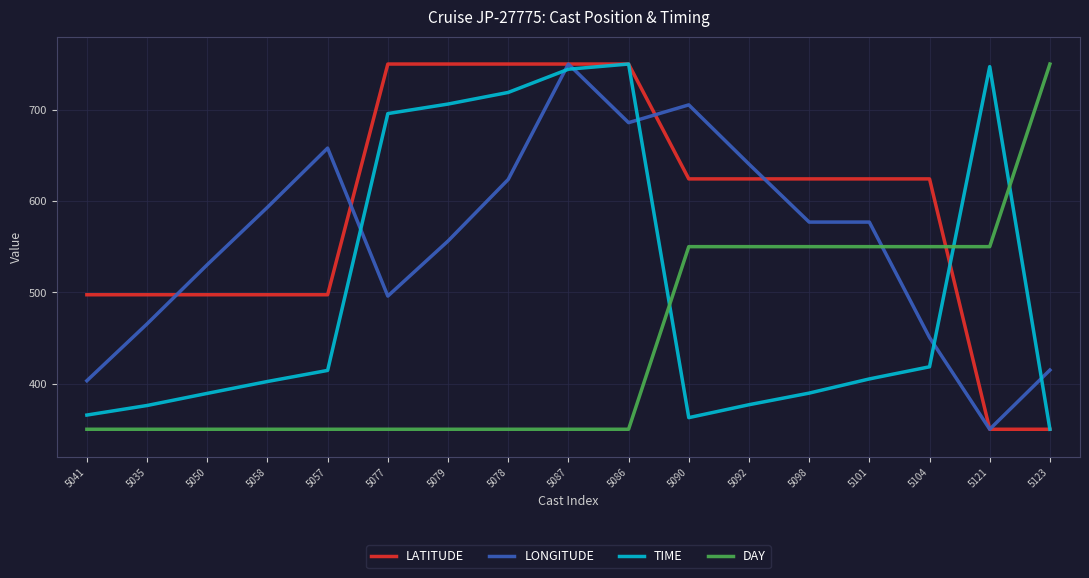

What value does the LATITUDE series have at 5035?

497.3